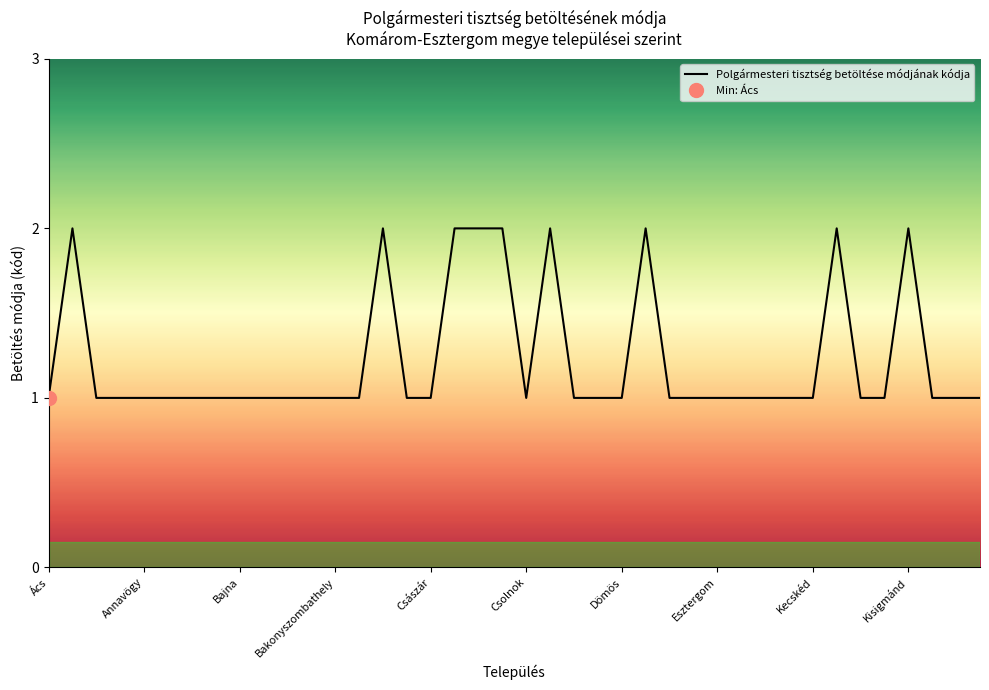

Is it true that Polgármesteri tisztség betöltése módjának kódja equals 1 at Kecskéd?

True